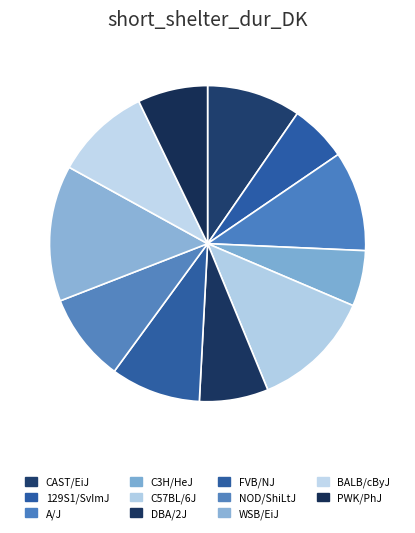

To the nearest percent, what is the difference between the largest and smallest slice percentages?

8%